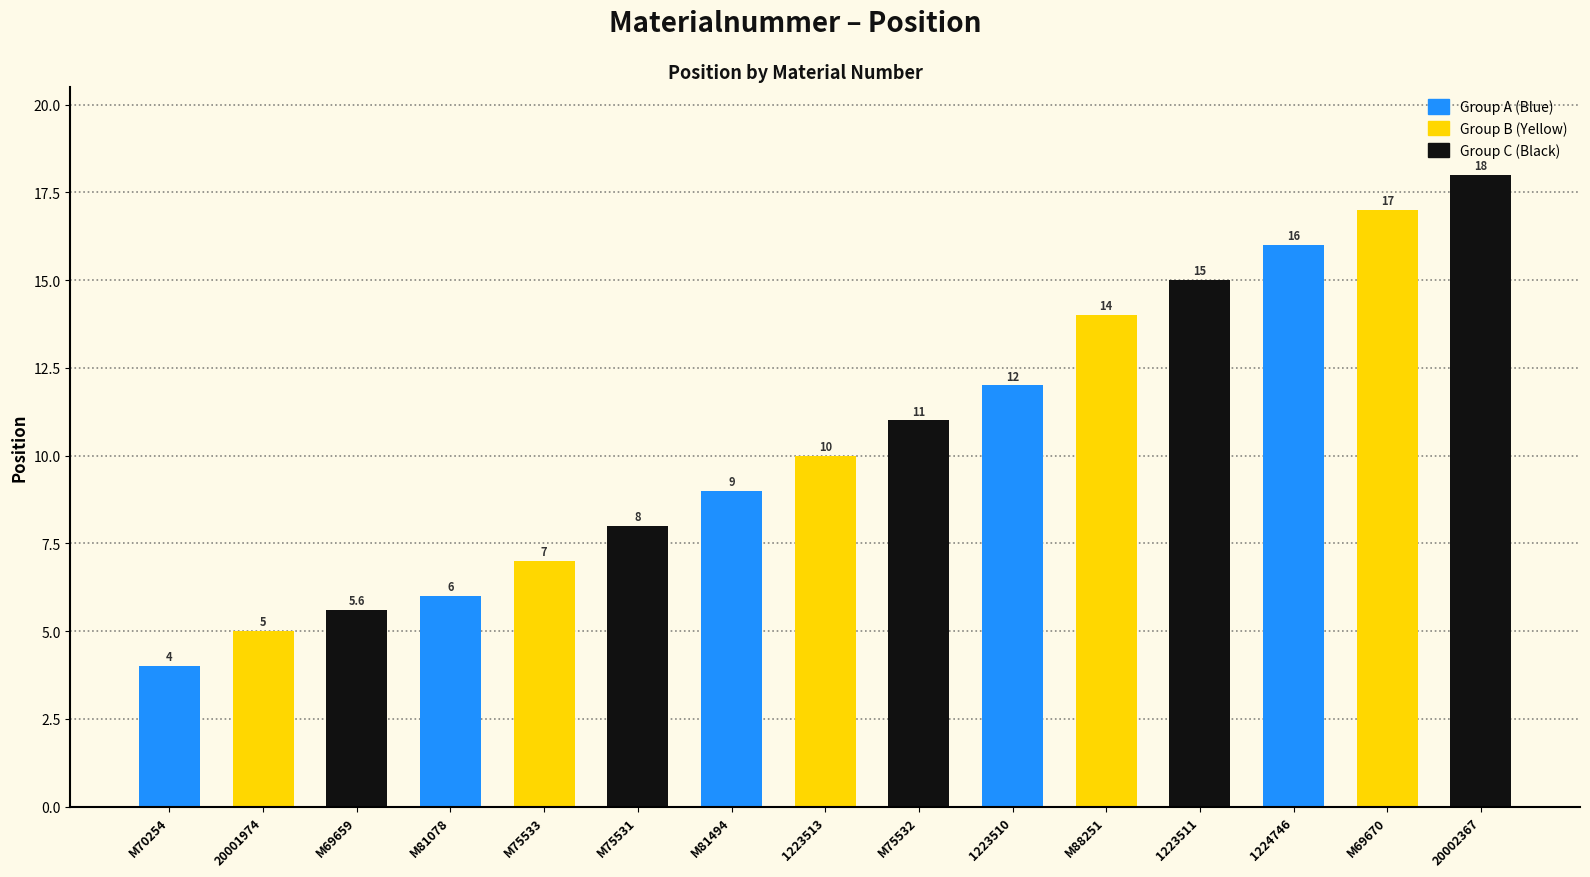

Are the bars grouped side by side (vs. stacked)?

No